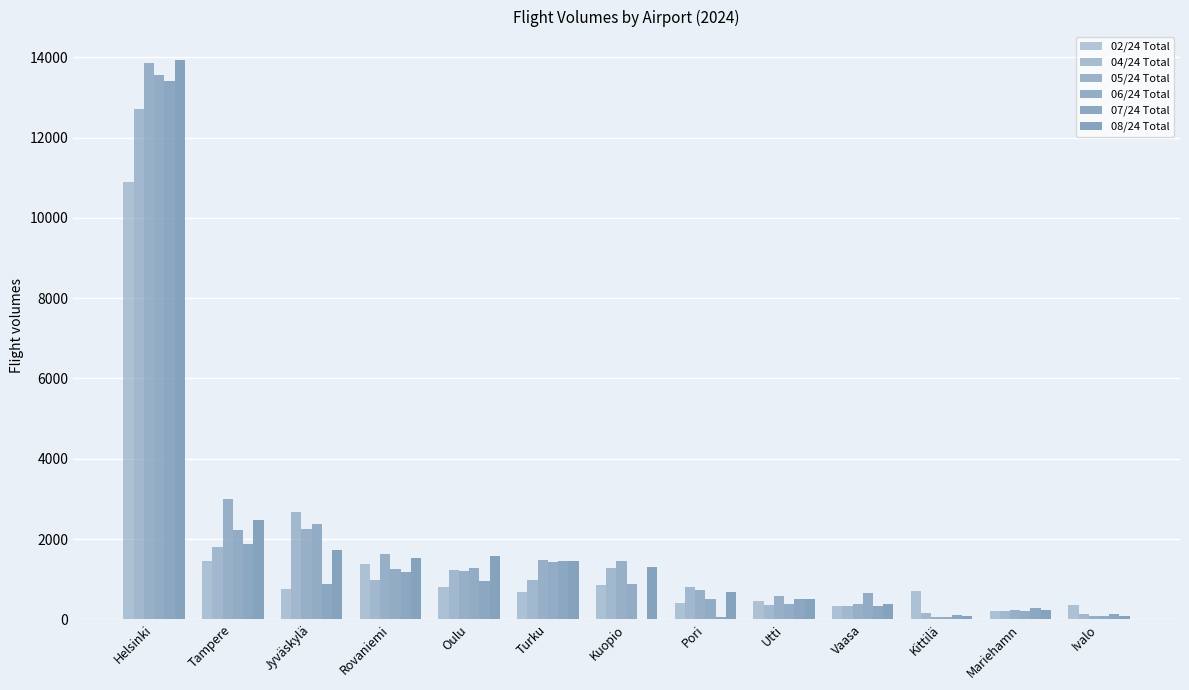

Are the bars grouped side by side (vs. stacked)?

Yes